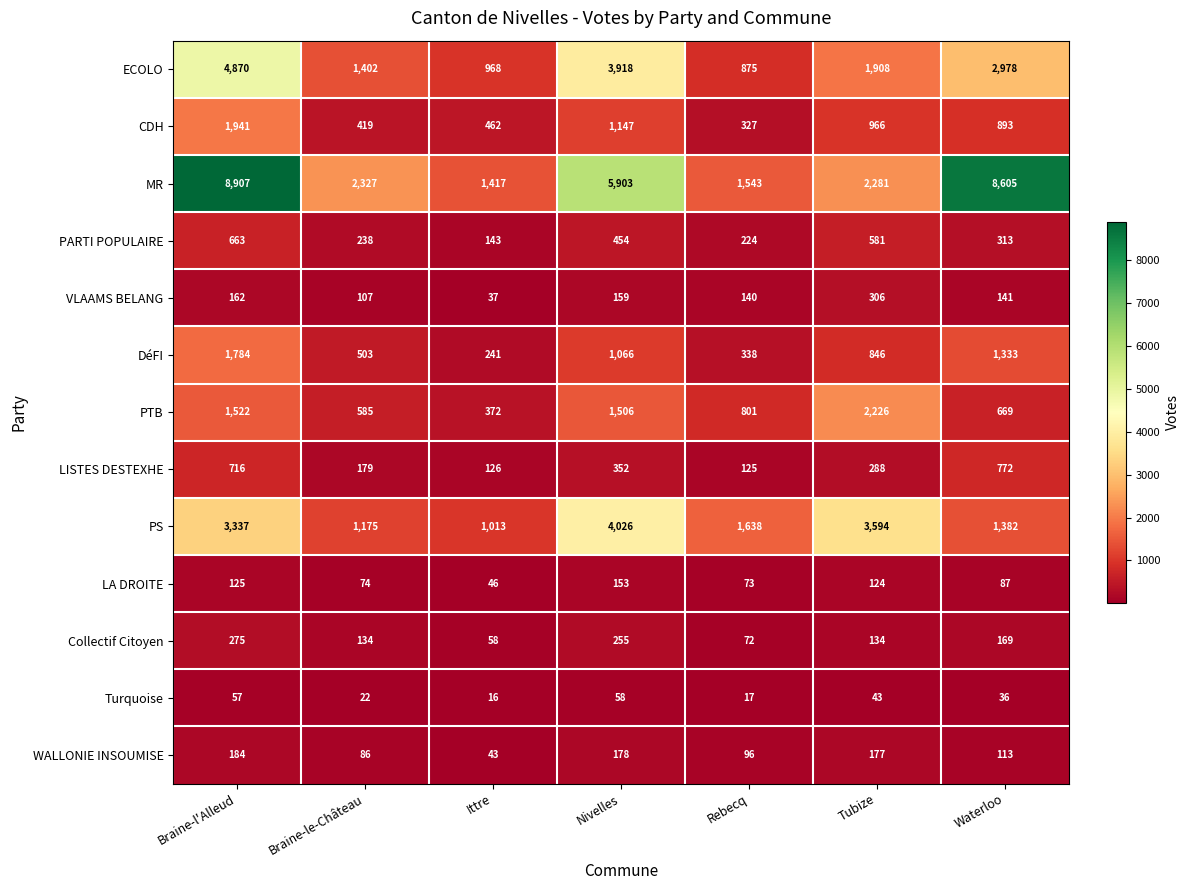

What is the sum of all LA DROITE values?

682